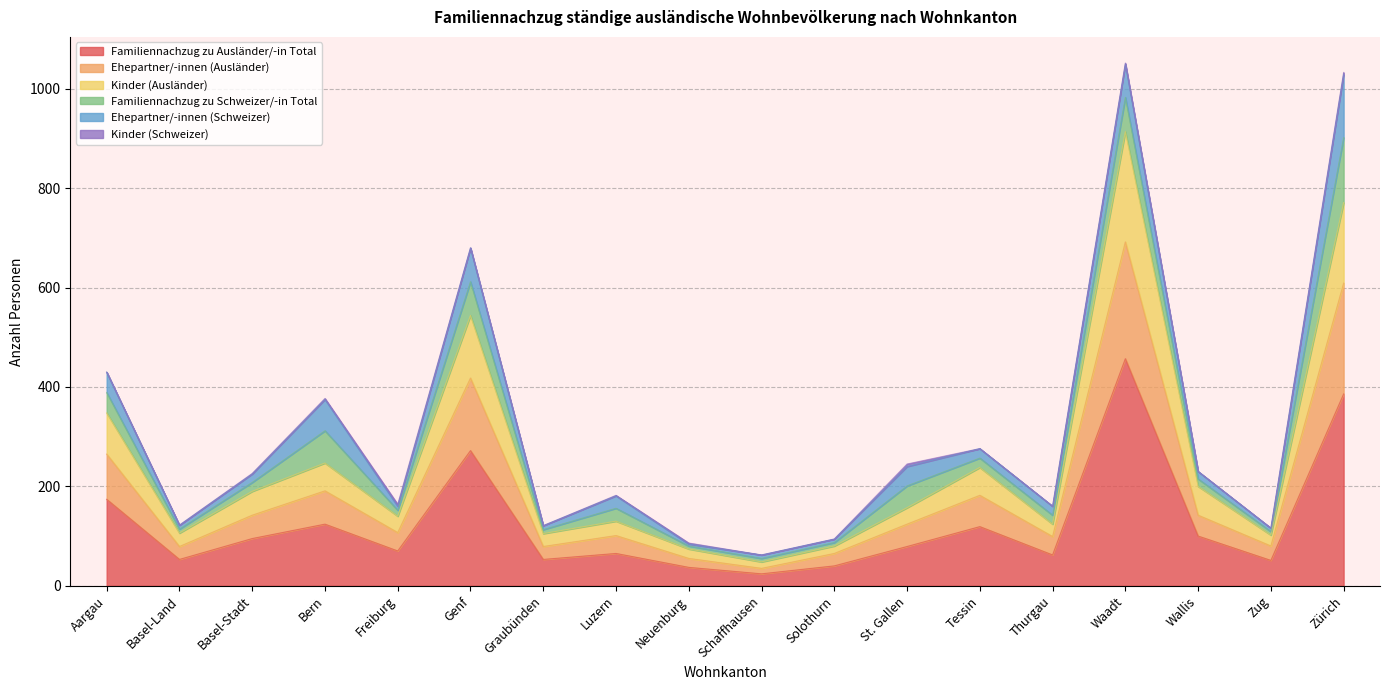

In Familiennachzug zu Ausländer/-in Total, how many points are lower than both neighbors (excluding endpoints)?

6